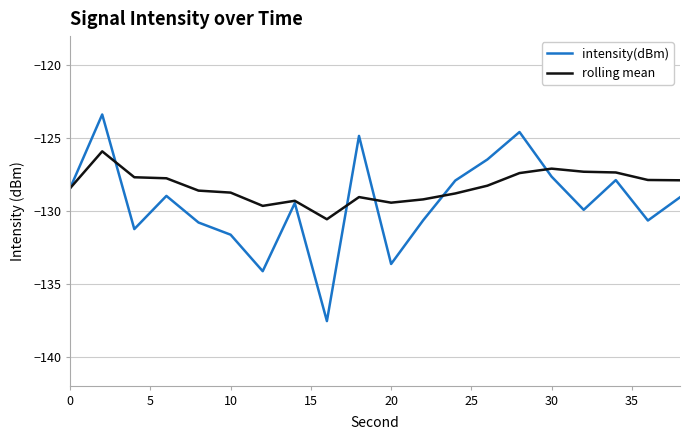

Rank the series by their average value, from highest to lowest.

rolling mean, intensity(dBm)